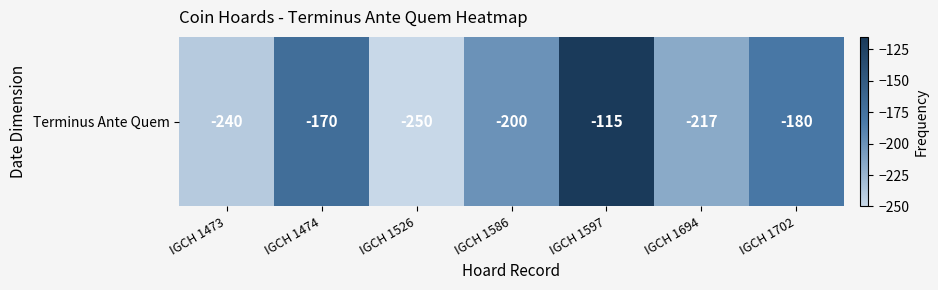

Reading right to left, extract all data points from this chart.

-180	-217	-115	-200	-250	-170	-240